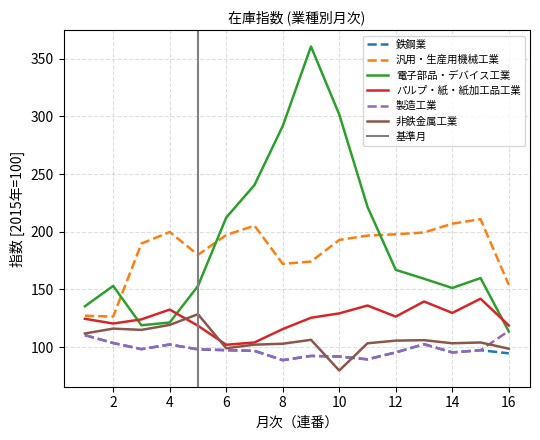

What is the average value of the パルプ・紙・紙加工品工業 series?

124.4